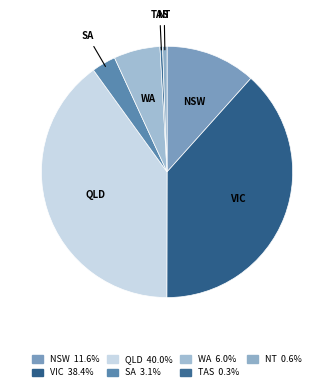

Count the number of slices in the pie.

7